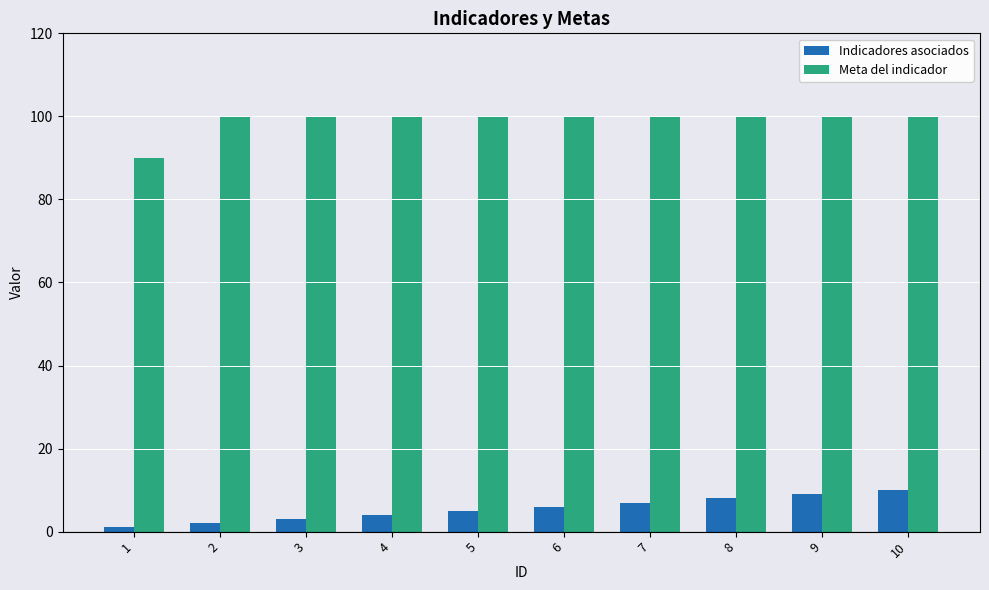

What is the sum of all Meta del indicador values?

990